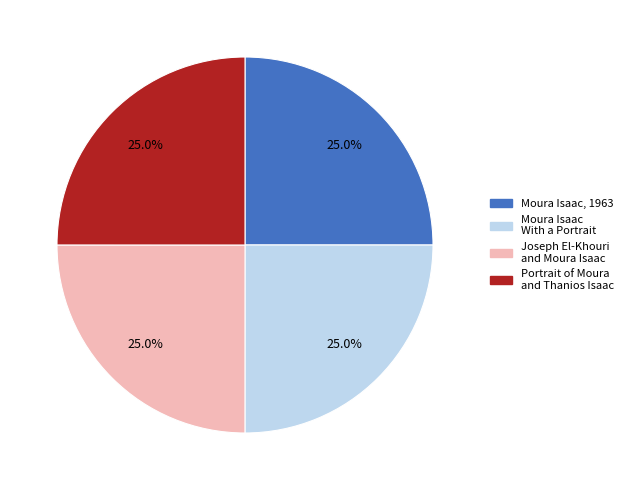

What is the total percentage of Portrait of Moura and Thanios Isaac and Moura Isaac, 1963?

50.0%